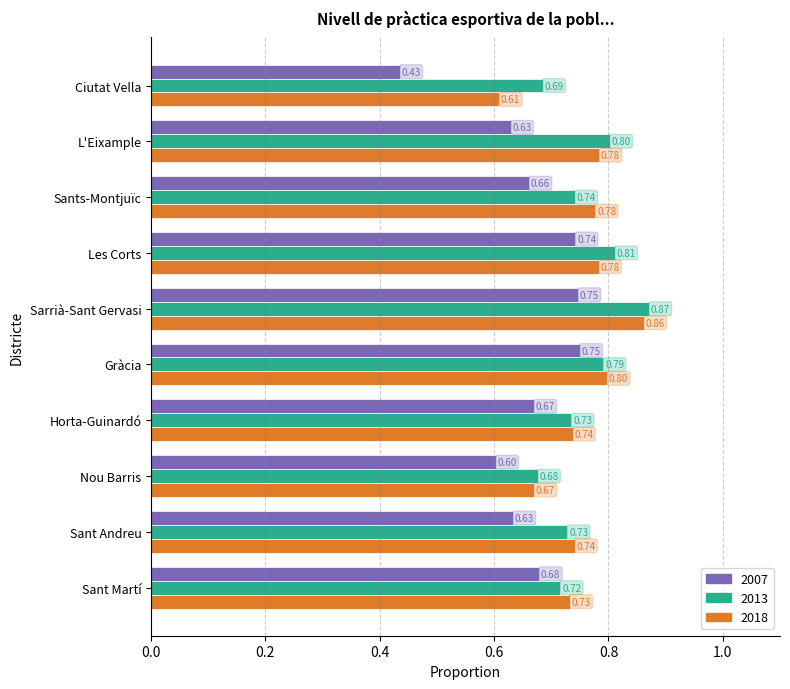

How many distinct data groups are displayed?

3